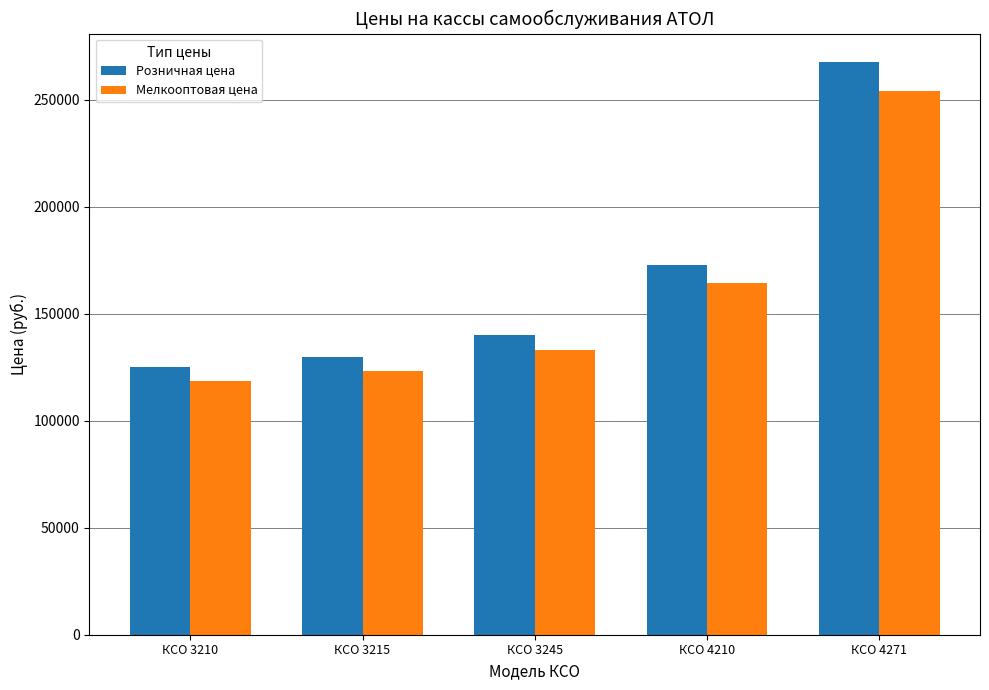

List the series in order of their peak value, highest first.

Розничная цена, Мелкооптовая цена